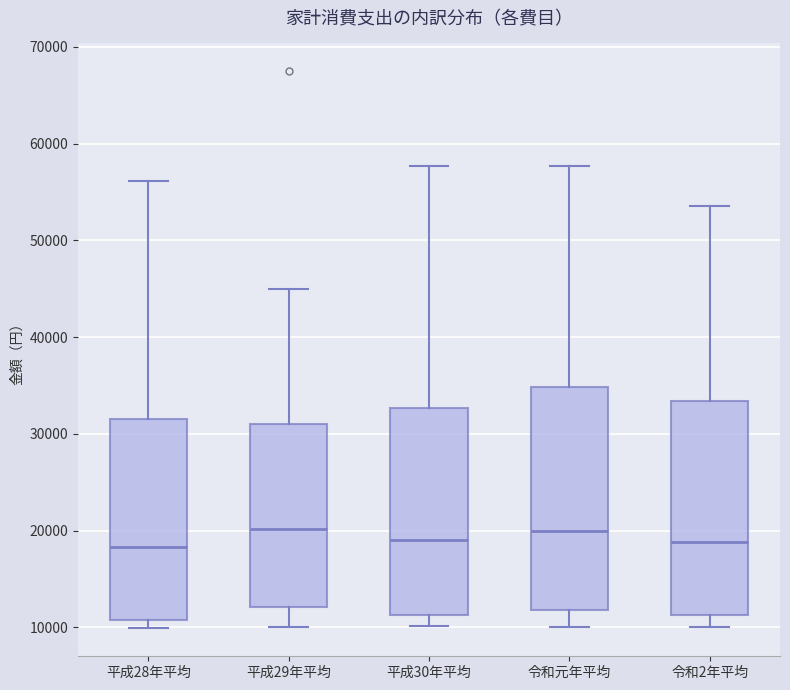

Reading left to right, transcribe this box plot: for each box, give where its median line is, the range the box spans, and where its two whiskers end, as read against the y-axis. The values are not printed on the chart, so give them approximately, as read against the axis.

平成28年平均: median 18000, box 11000 to 32000, whiskers 10000 to 56000
平成29年平均: median 20000, box 12000 to 31000, whiskers 10000 to 45000
平成30年平均: median 19000, box 11000 to 33000, whiskers 10000 to 58000
令和元年平均: median 20000, box 12000 to 35000, whiskers 10000 to 58000
令和2年平均: median 19000, box 11000 to 33000, whiskers 10000 to 54000